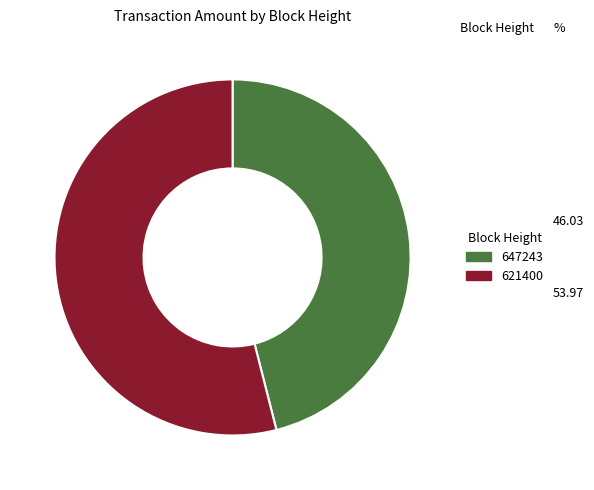

Count the number of slices in the pie.

2